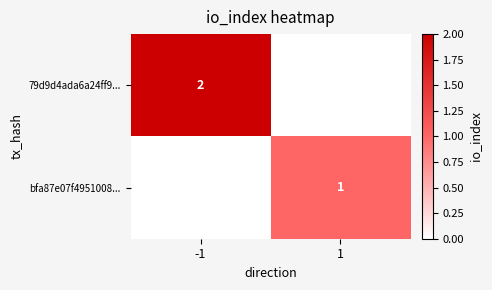

What is the total value across all series at -1?

2